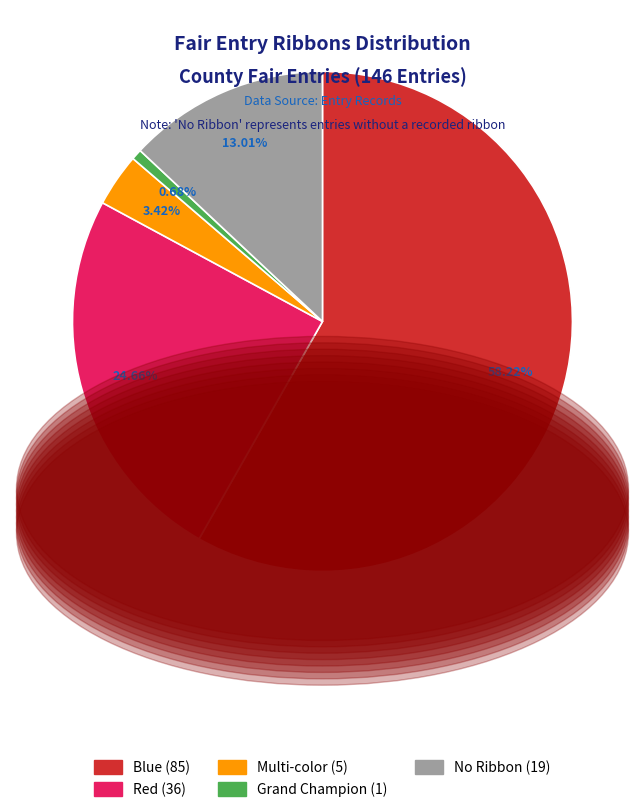

True or false: Red accounts for 34% of the total.

False